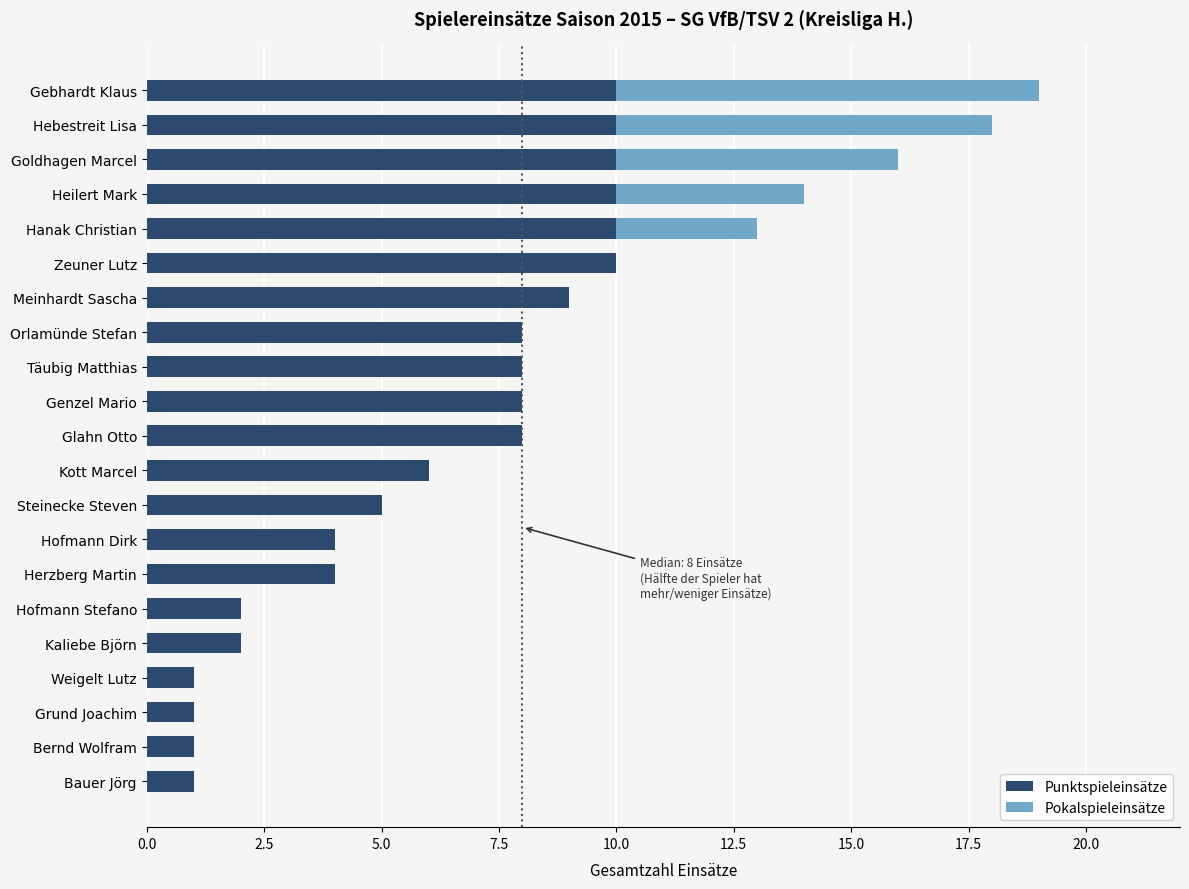

Is it true that Punktspieleinsätze equals 6 at Herzberg Martin?

False